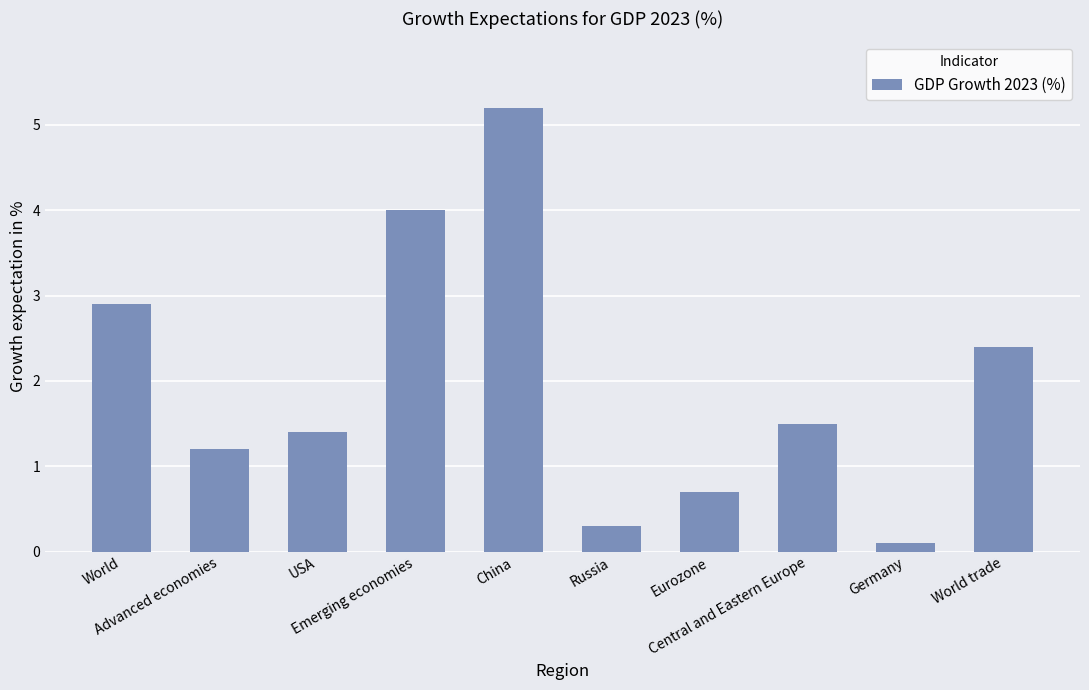

Which has a higher value, World trade or Emerging economies?

Emerging economies